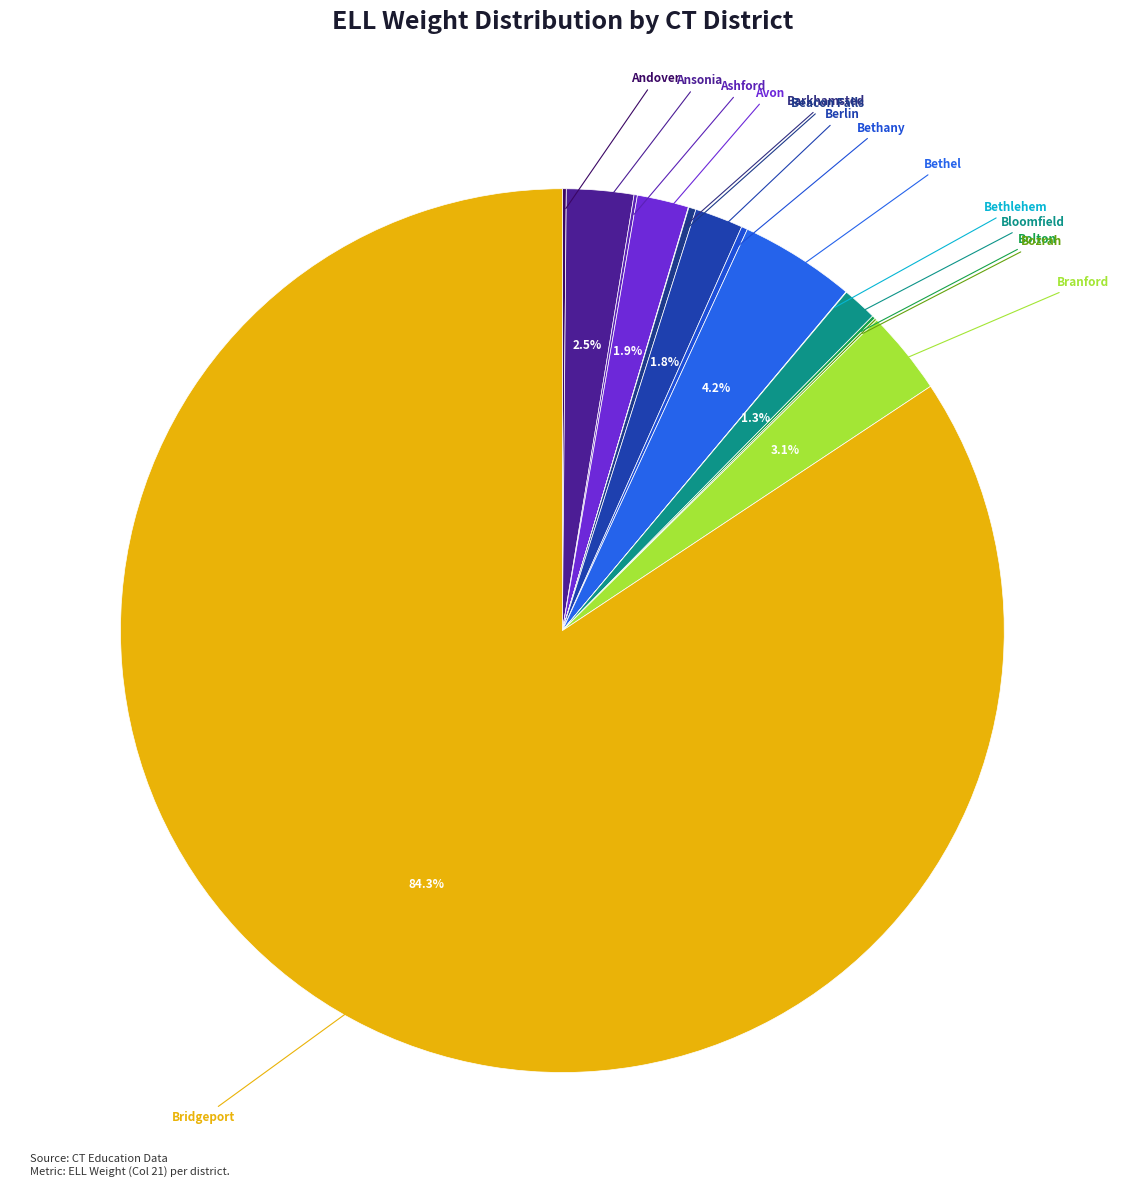

Is there a majority slice in this chart?

Yes